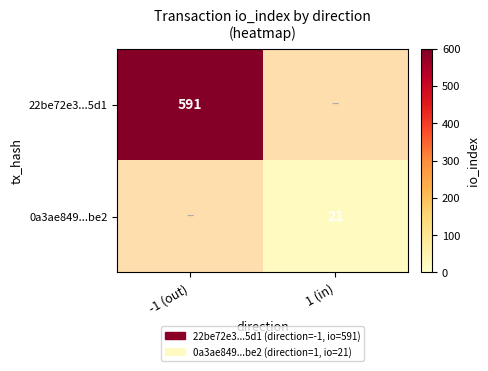

The value of 22be72e3...5d1 at -1 (out) is 591. True or false?

True